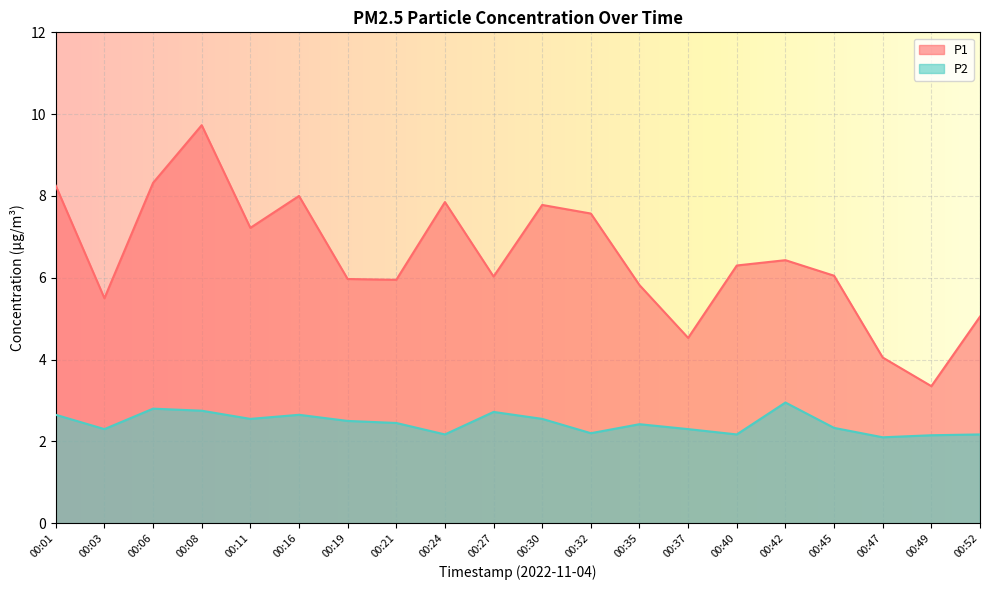

True or false: P1 and P2 cross at least once.

False